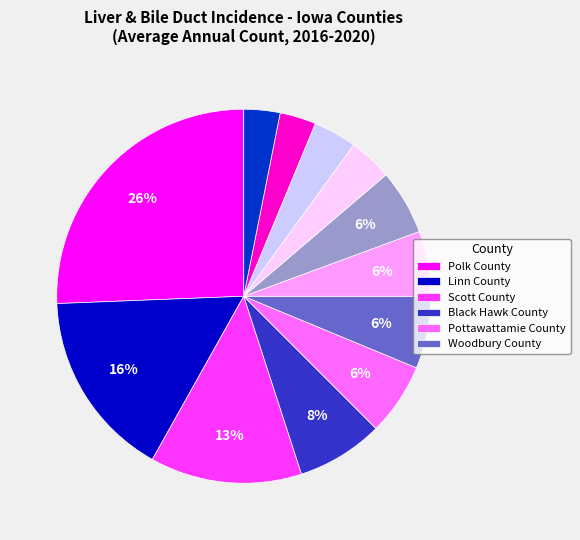

To the nearest percent, what is the average slice percentage?

8%